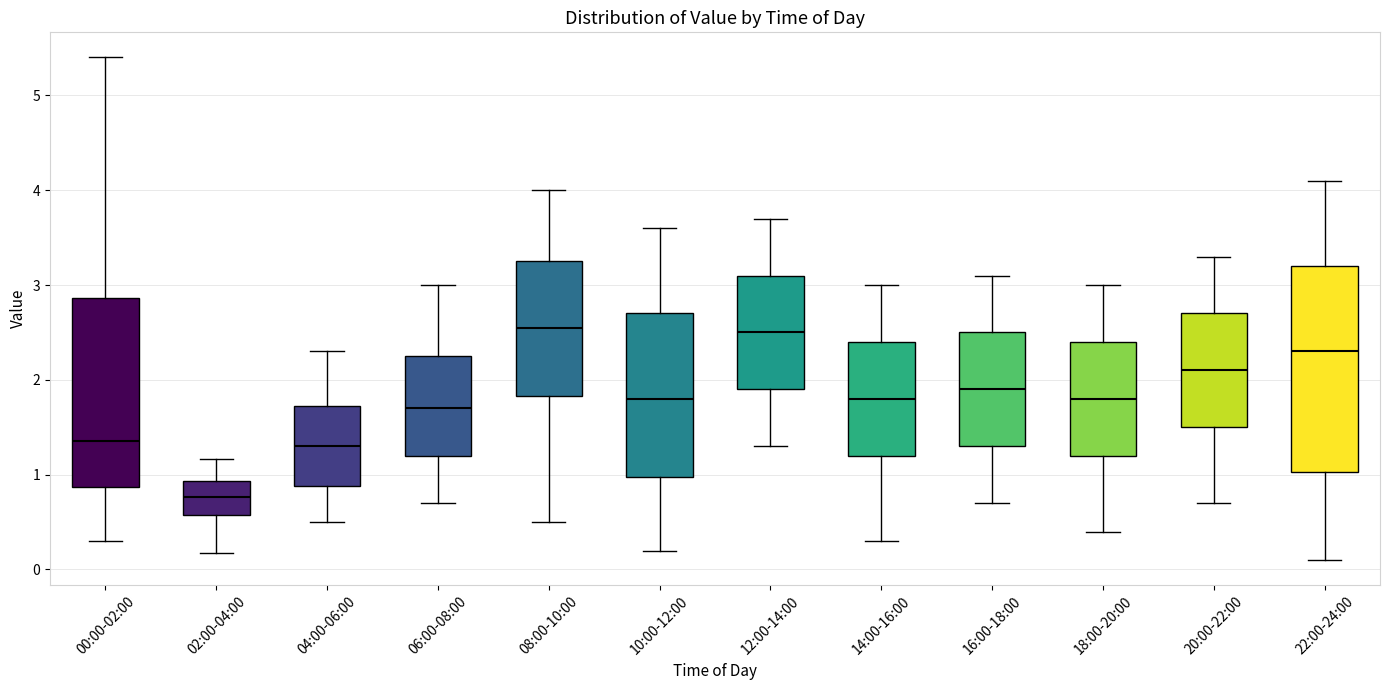

Reading left to right, transcribe this box plot: for each box, give where its median line is, the range the box spans, and where its two whiskers end, as read against the y-axis. The values are not printed on the chart, so give them approximately, as read against the axis.

00:00-02:00: median 1.4, box 0.9 to 2.9, whiskers 0.3 to 5.4
02:00-04:00: median 0.8, box 0.6 to 0.9, whiskers 0.2 to 1.2
04:00-06:00: median 1.3, box 0.9 to 1.7, whiskers 0.5 to 2.3
06:00-08:00: median 1.7, box 1.2 to 2.3, whiskers 0.7 to 3.0
08:00-10:00: median 2.6, box 1.8 to 3.3, whiskers 0.5 to 4.0
10:00-12:00: median 1.8, box 1.0 to 2.7, whiskers 0.2 to 3.6
12:00-14:00: median 2.5, box 1.9 to 3.1, whiskers 1.3 to 3.7
14:00-16:00: median 1.8, box 1.2 to 2.4, whiskers 0.3 to 3.0
16:00-18:00: median 1.9, box 1.3 to 2.5, whiskers 0.7 to 3.1
18:00-20:00: median 1.8, box 1.2 to 2.4, whiskers 0.4 to 3.0
20:00-22:00: median 2.1, box 1.5 to 2.7, whiskers 0.7 to 3.3
22:00-24:00: median 2.3, box 1.0 to 3.2, whiskers 0.1 to 4.1